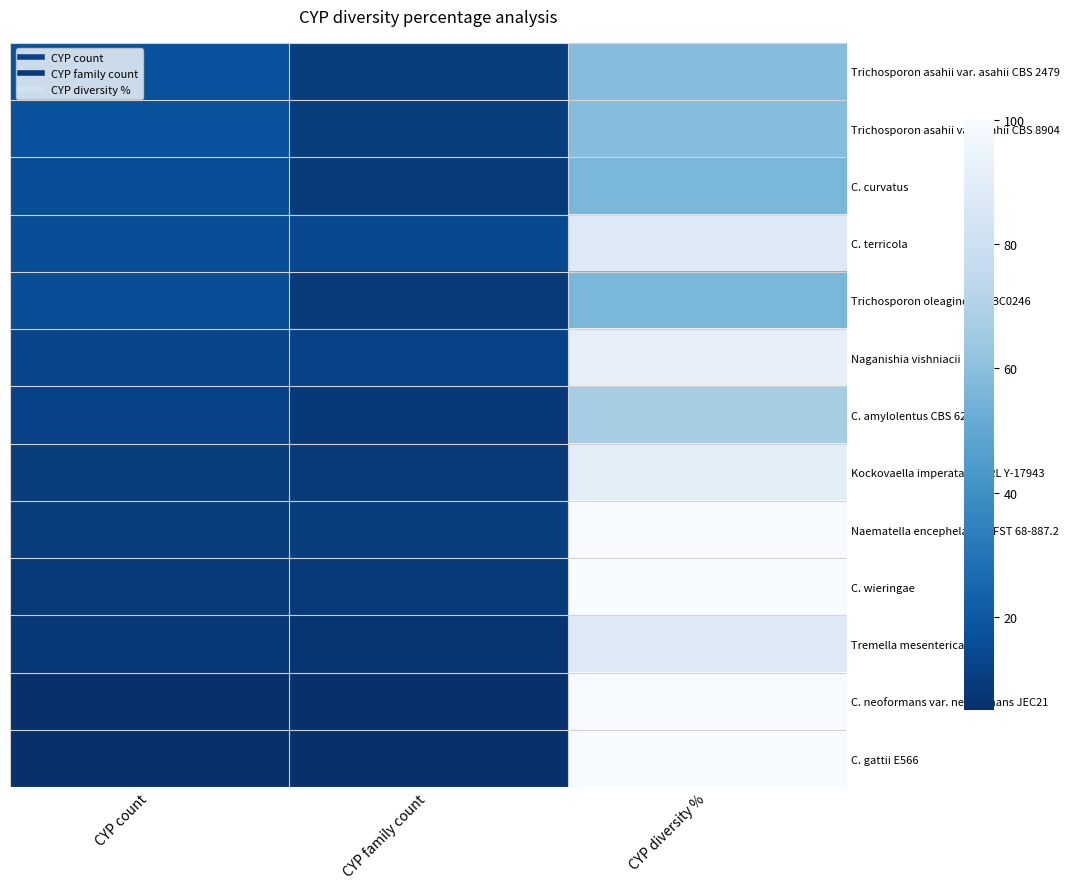

Count the number of data series in this chart.

13